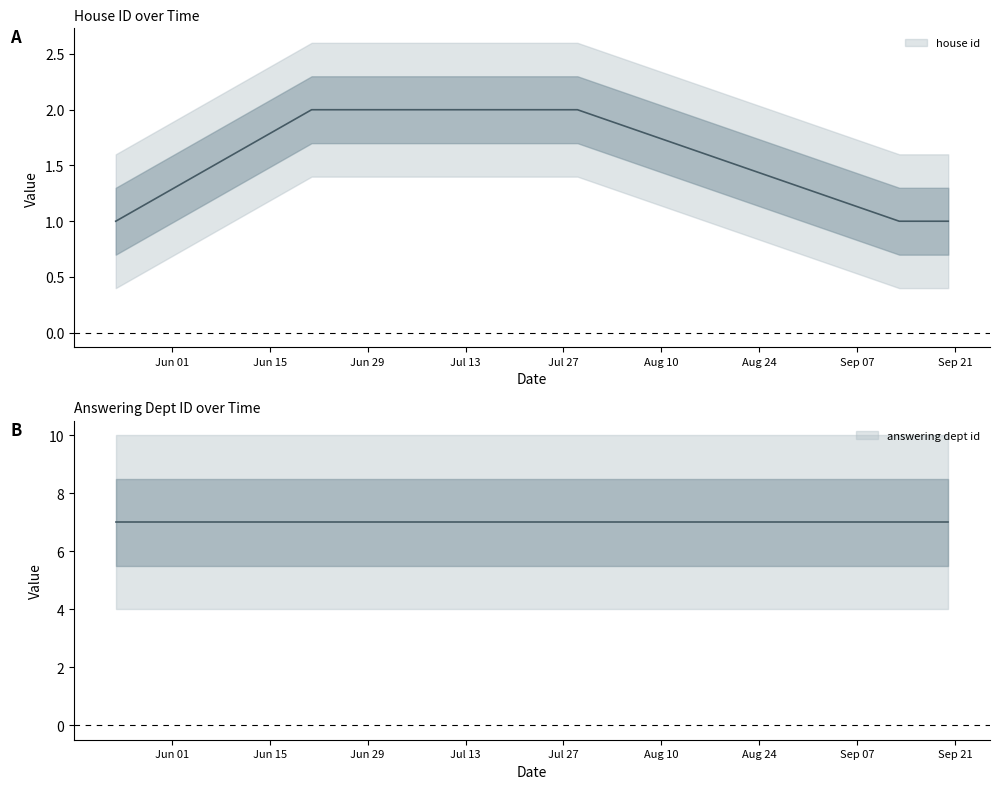

What is the sum of all answering dept id values?

70